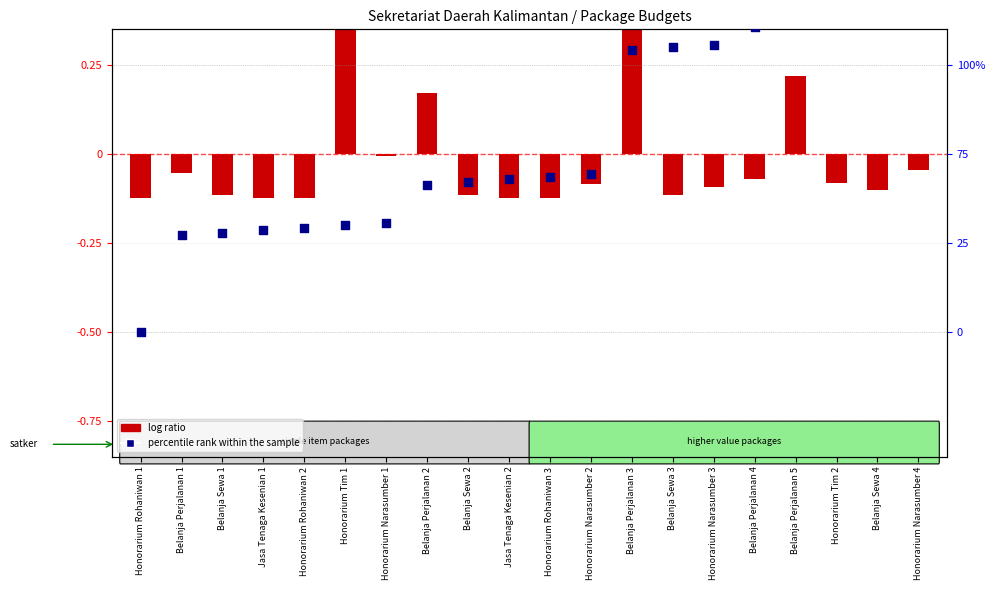

What is the total value across all series at Belanja Perjalanan 3?

0.8